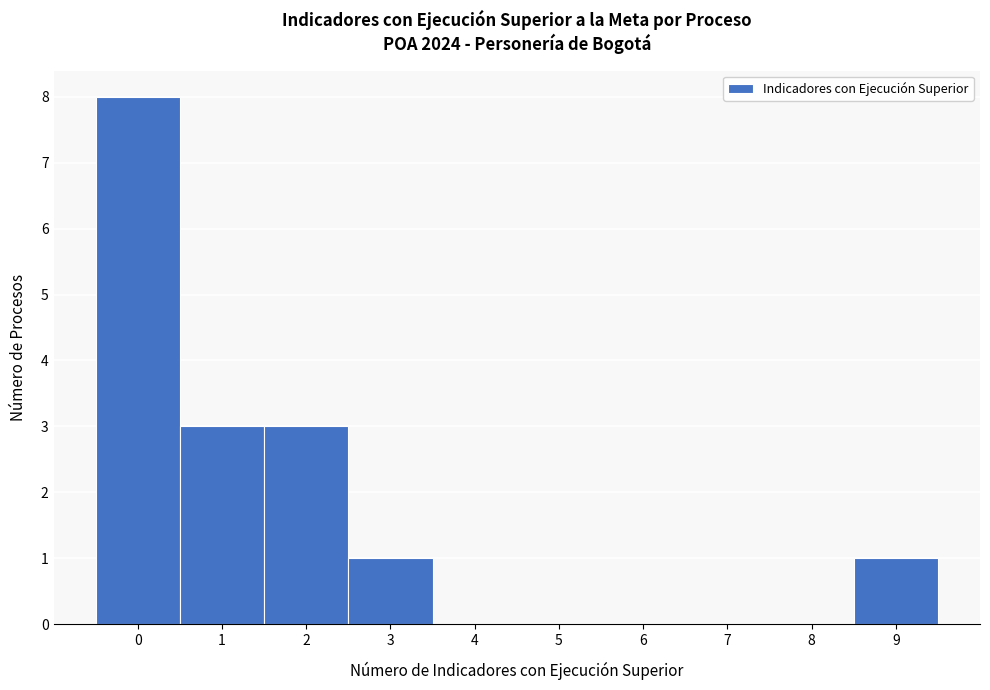

Reading left to right, what are all the values shown in this chart?

0=8	1=3	2=3	3=1	4=0	5=0	6=0	7=0	8=0	9=1